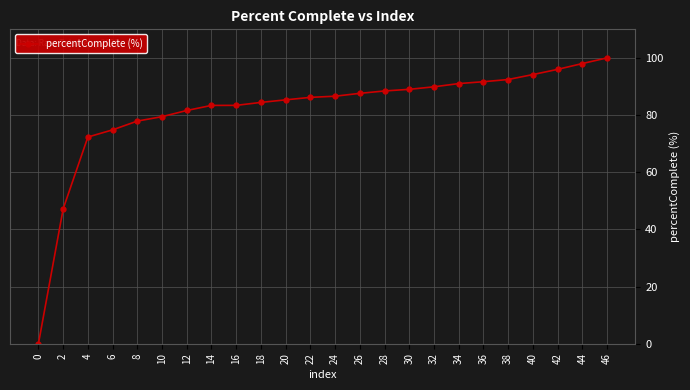

How many categories are shown in the chart?

24